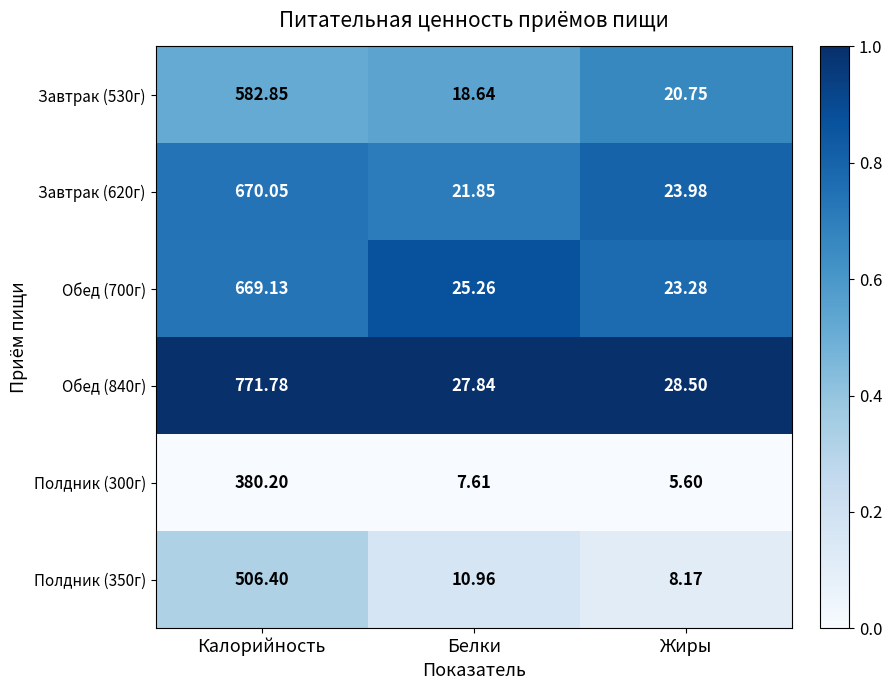

Which series has the largest total across all categories?

Обед (840г)